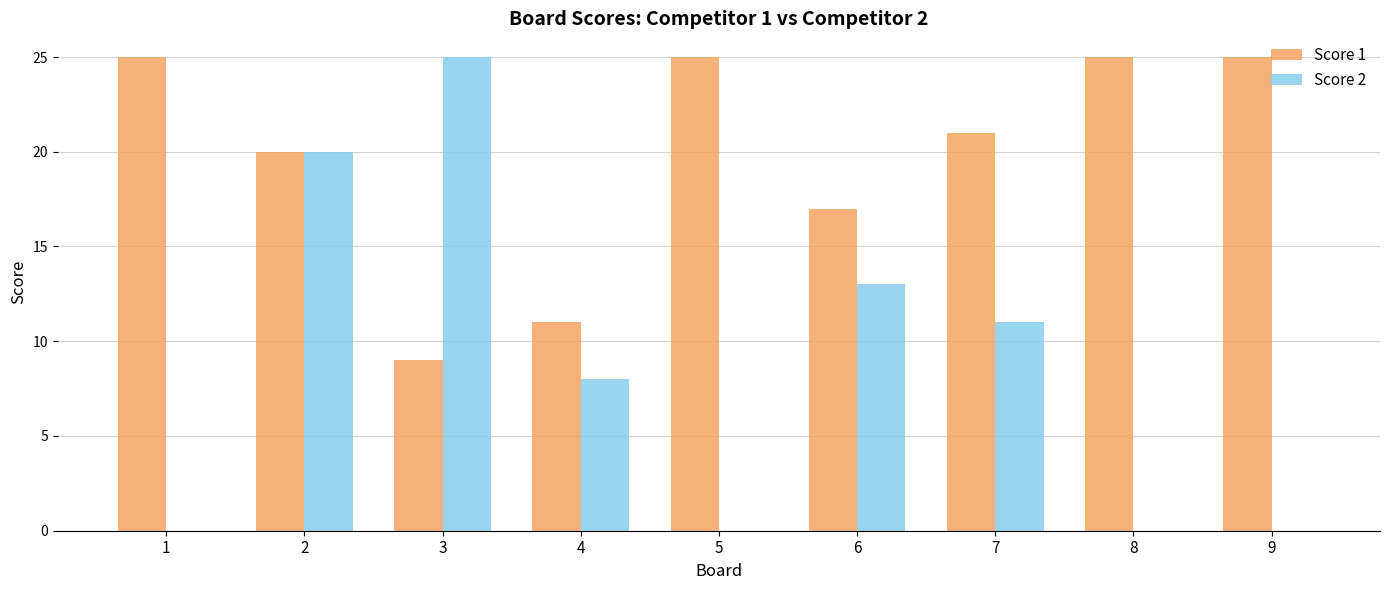

Reading left to right, list all the values displayed in this chart.

Score 1: 1=25	2=20	3=9	4=11	5=25	6=17	7=21	8=25	9=25
Score 2: 1=0	2=20	3=25	4=8	5=0	6=13	7=11	8=0	9=0